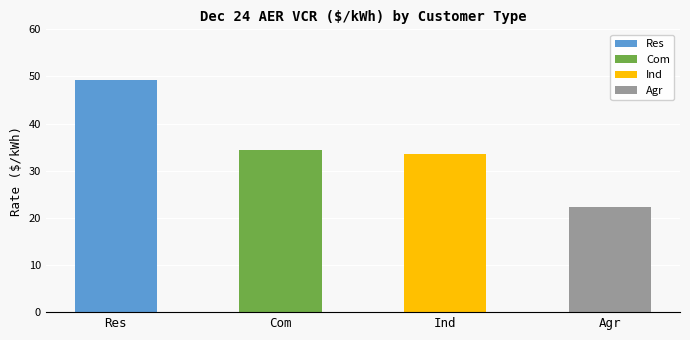

What is the average value?

34.8